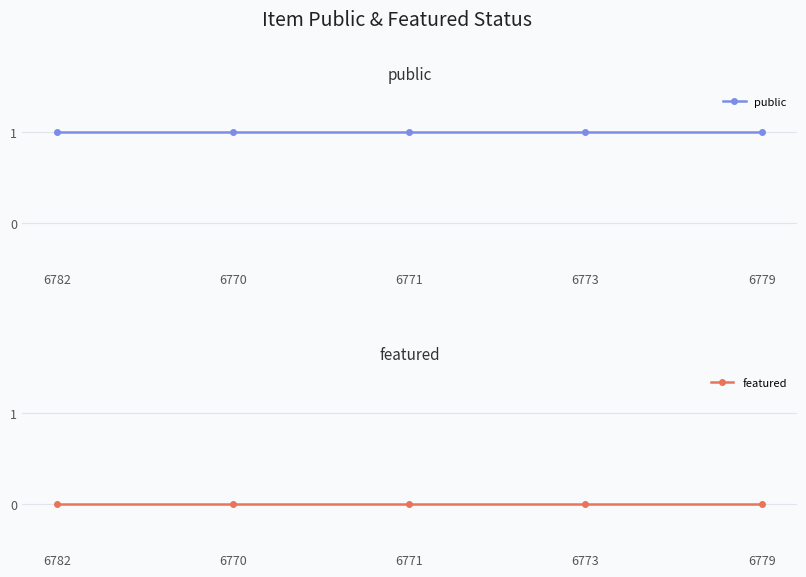

At which label does public reach its minimum?

6782